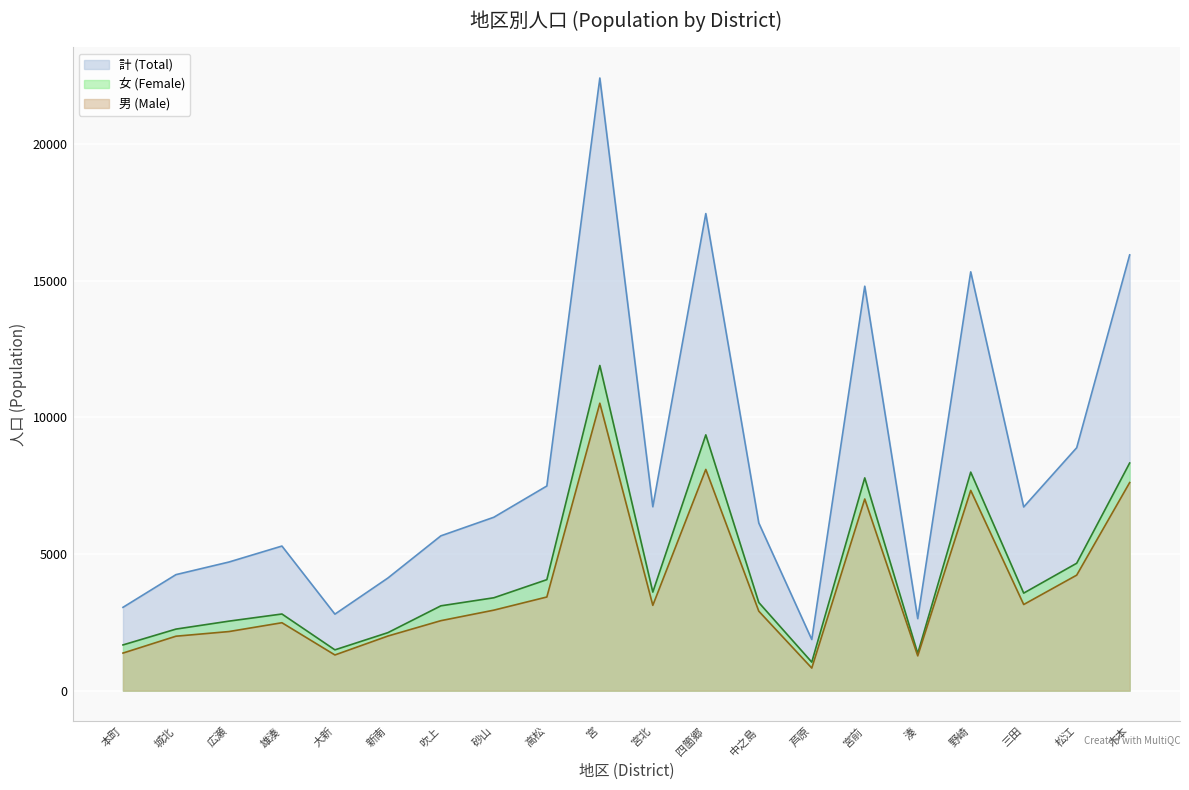

What is the label of the 19th point from the left?

松江